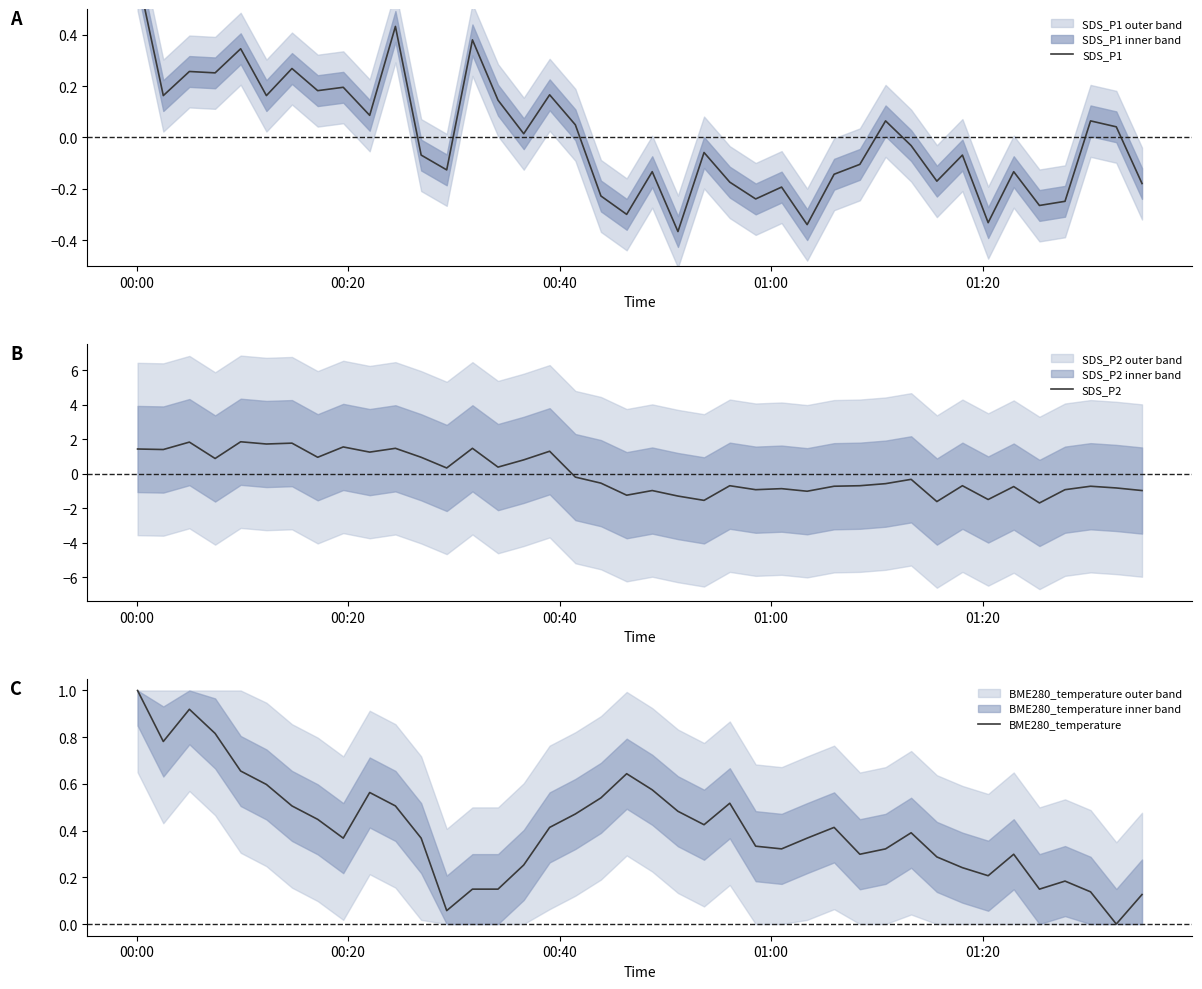

Reading left to right, extract all data points from this chart.

SDS_P1: 0.6	0.2	0.3	0.3	0.3	0.2	0.3	0.2	0.2	0.1	0.4	-0.1	-0.1	0.4	0.1	0.0	0.2	0.0	-0.2	-0.3	-0.1	-0.4	-0.1	-0.2	-0.2	-0.2	-0.3	-0.1	-0.1	0.1	-0.0	-0.2	-0.1	-0.3	-0.1	-0.3	-0.2	0.1	0.0	-0.2
SDS_P2: 1.4	1.4	1.8	0.9	1.9	1.7	1.8	1.0	1.6	1.3	1.5	1.0	0.3	1.5	0.4	0.8	1.3	-0.2	-0.5	-1.2	-1.0	-1.3	-1.5	-0.7	-0.9	-0.9	-1.0	-0.7	-0.7	-0.6	-0.3	-1.6	-0.7	-1.5	-0.7	-1.7	-0.9	-0.7	-0.8	-1.0
BME280_temperature: 1.0	0.8	0.9	0.8	0.7	0.6	0.5	0.4	0.4	0.6	0.5	0.4	0.1	0.1	0.1	0.3	0.4	0.5	0.5	0.6	0.6	0.5	0.4	0.5	0.3	0.3	0.4	0.4	0.3	0.3	0.4	0.3	0.2	0.2	0.3	0.1	0.2	0.1	0.0	0.1